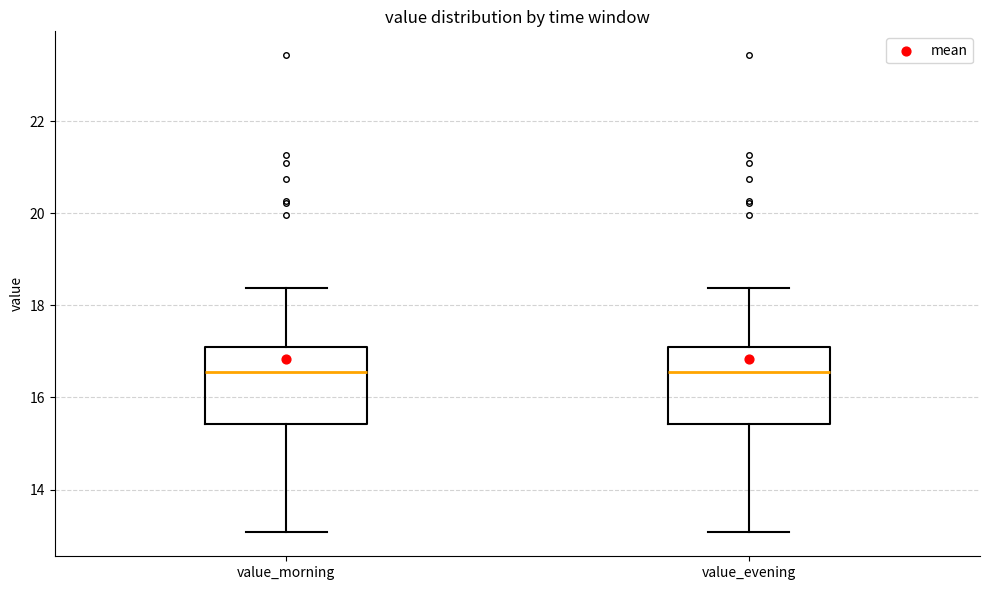

Where does the lower whisker of the box for value_evening end on the y-axis? The values are not printed on the chart, so give them approximately, as read against the axis.

13.0